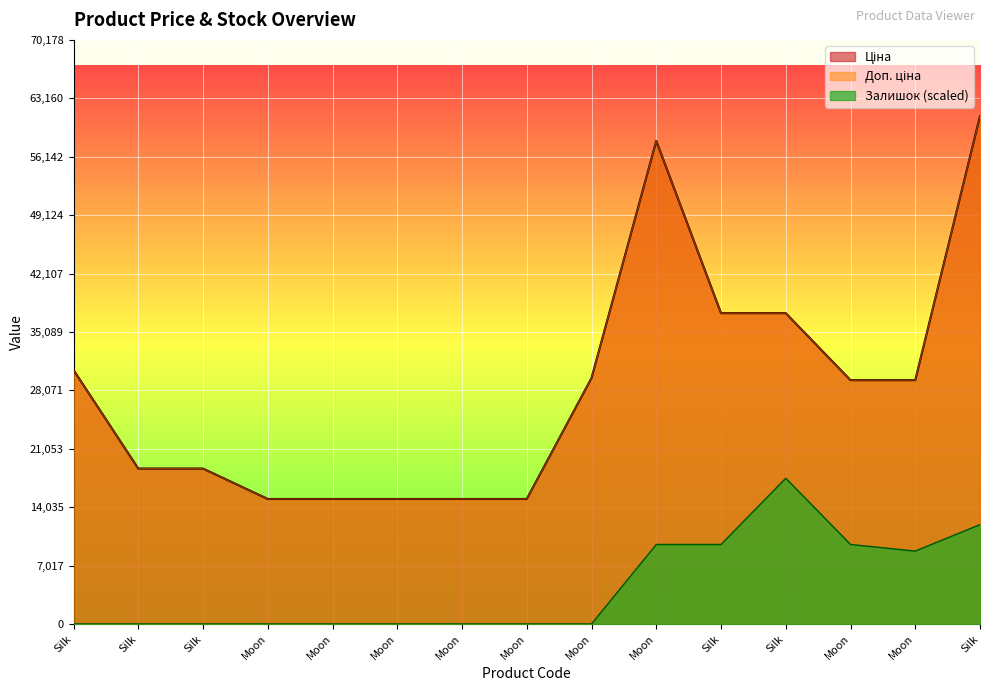

Reading left to right, extract all data points from this chart.

Ціна: 30512.3	18671.5	18671.5	15019.2	15019.2	15019.2	15019.2	15019.2	29548.9	58037.0	37343.0	37343.0	29294.9	29294.9	61024.7
Доп. ціна: 30512.3	18671.5	18671.5	15019.2	15019.2	15019.2	15019.2	15019.2	29548.9	58037.0	37343.0	37343.0	29294.9	29294.9	61024.7
Залишок: 0.0	0.0	0.0	0.0	0.0	0.0	0.0	0.0	0.0	9551.7	9551.7	17511.4	9551.7	8755.7	11939.6